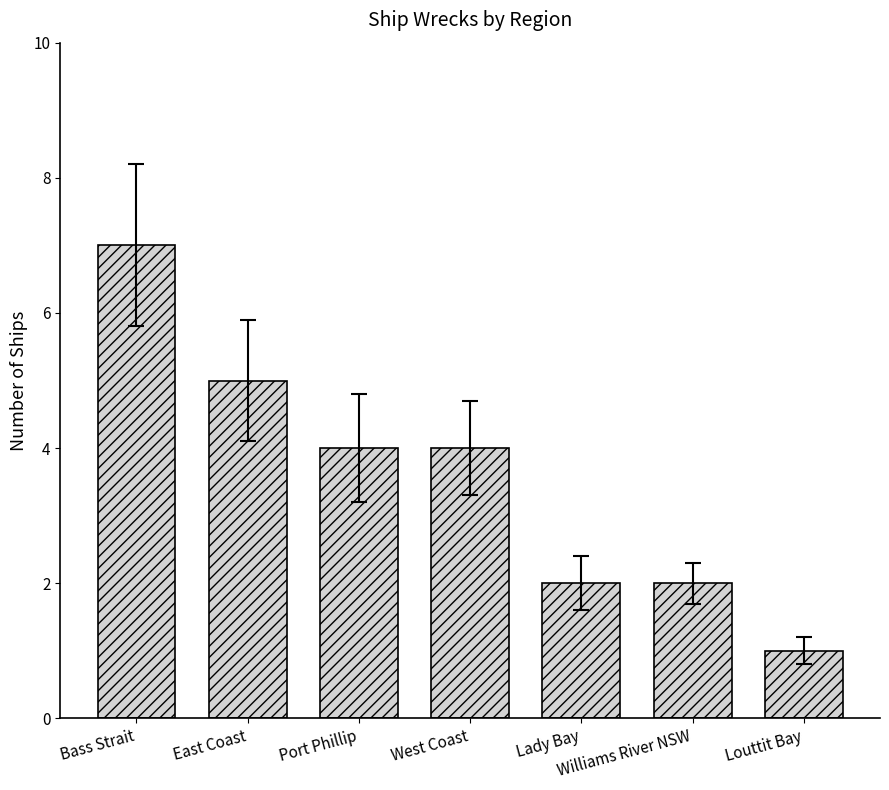

The chart shows a value of 2 at Williams River NSW. True or false?

True